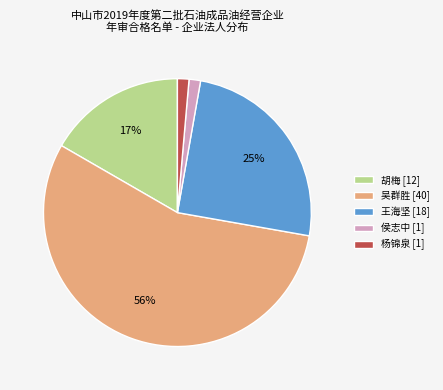

To the nearest percent, what is the average slice percentage?

20%